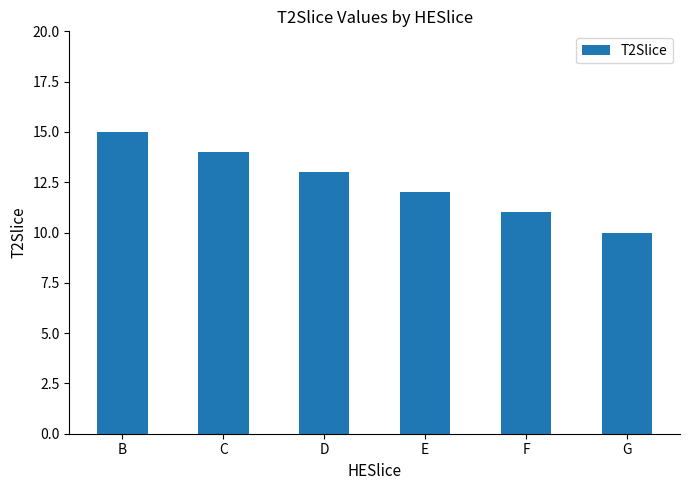

Approximately how many times larger is the value at F compared to E?

0.9